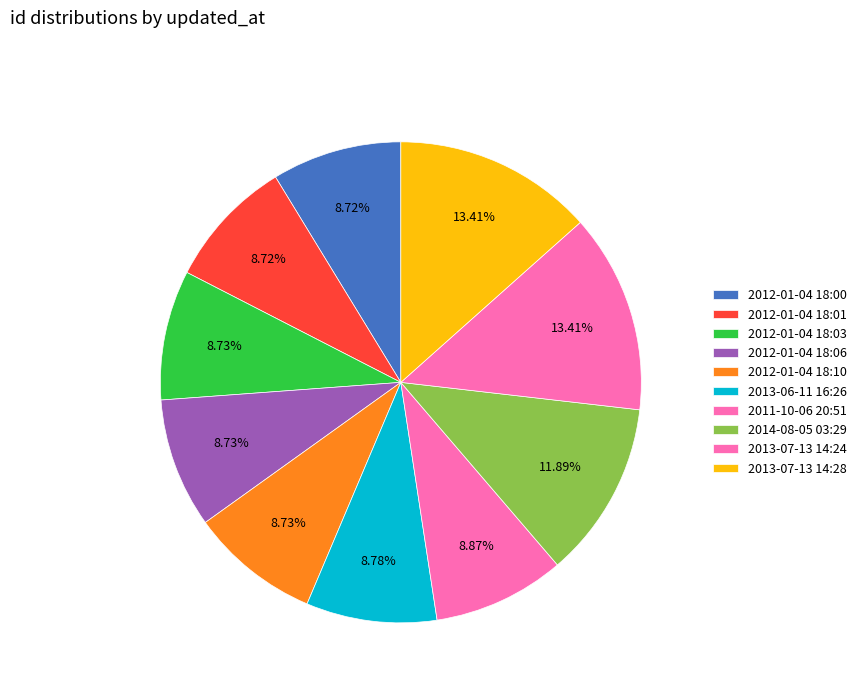

How many segments does this pie chart have?

10